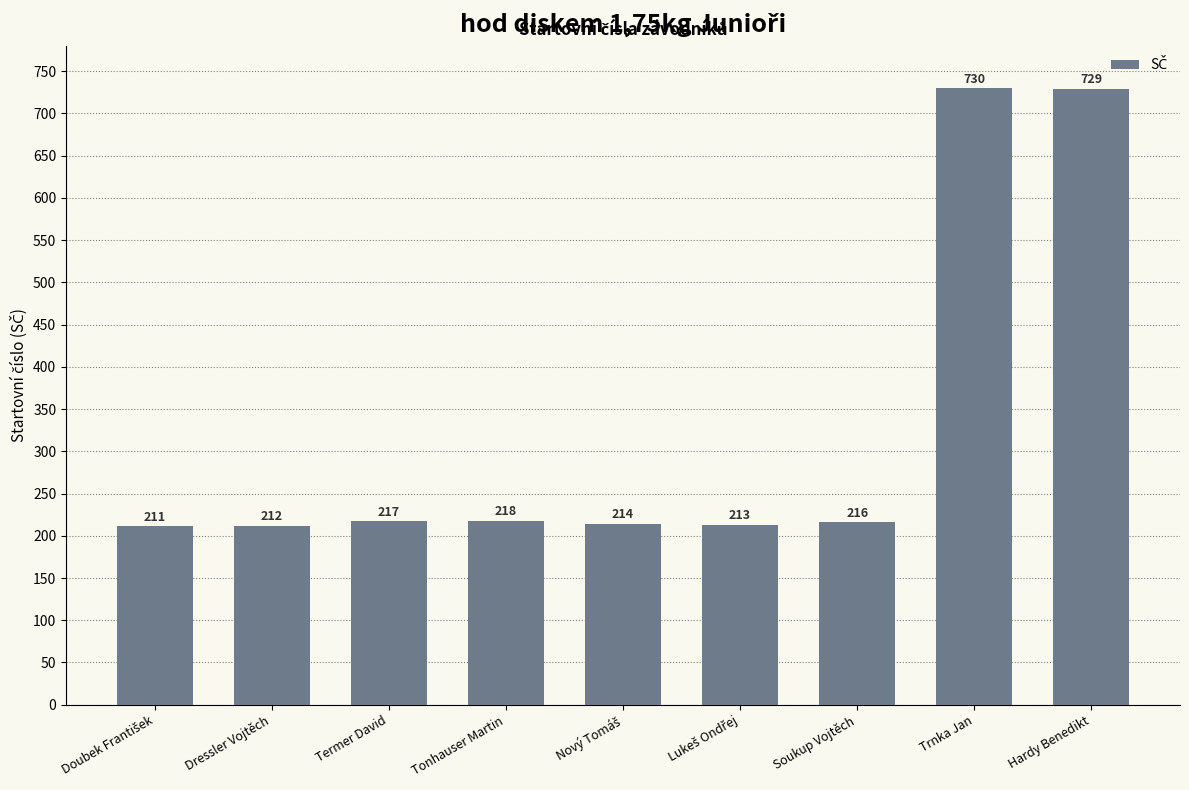

What is the change in value from Soukup Vojtěch to Trnka Jan?

+514